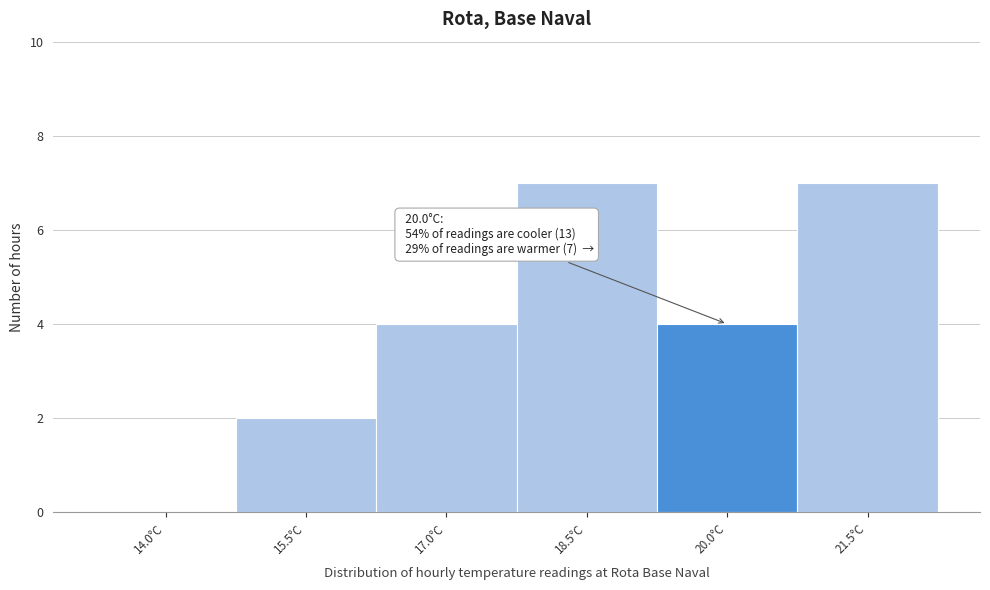

Reading left to right, extract all data points from this chart.

14.0°C=0	15.5°C=2	17.0°C=4	18.5°C=7	20.0°C=4	21.5°C=7